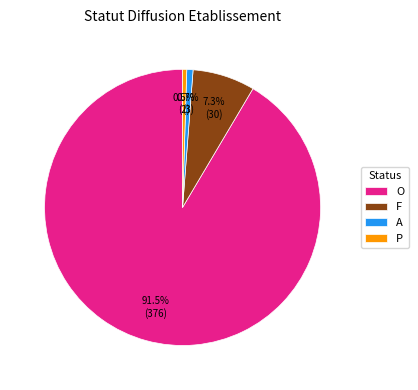

To the nearest percent, what is the combined percentage of P and A?

1%